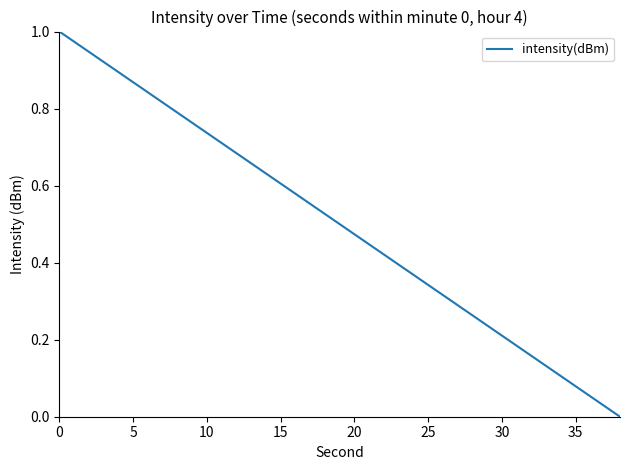

What is the greatest value displayed?

1.0